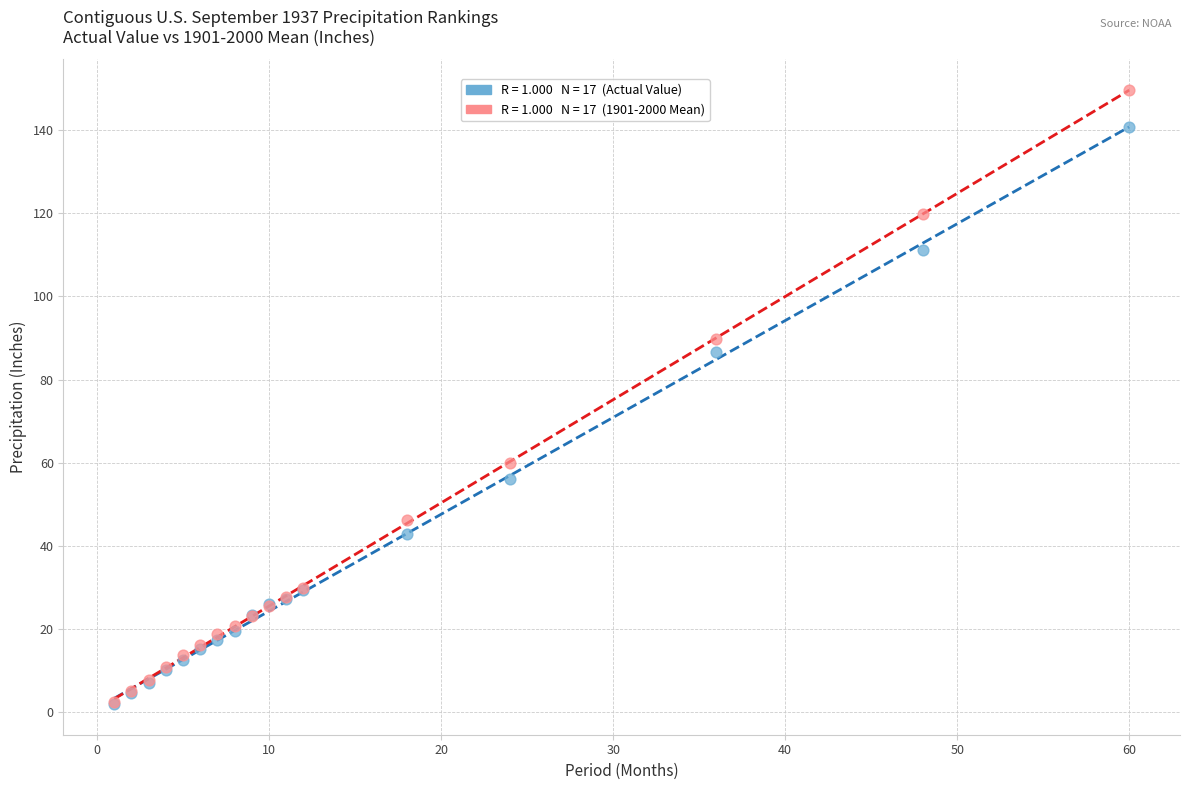

Across all series, what Y value is closest to 75?

86.7